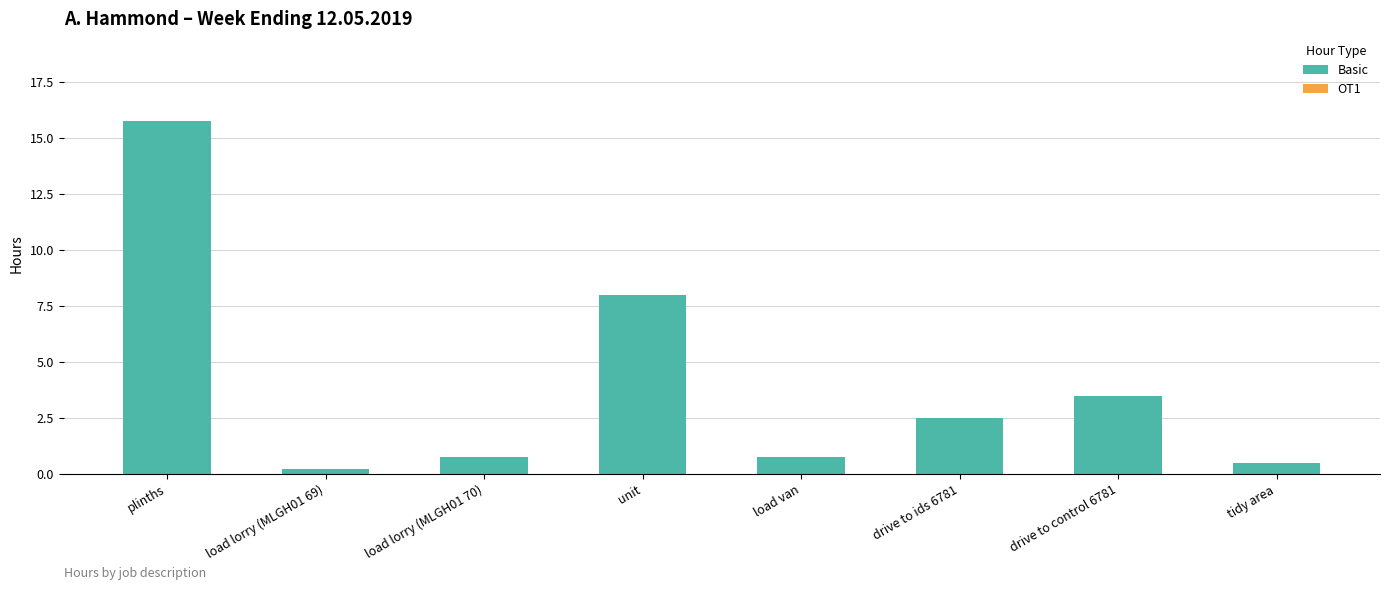

Are the bars horizontal?

No